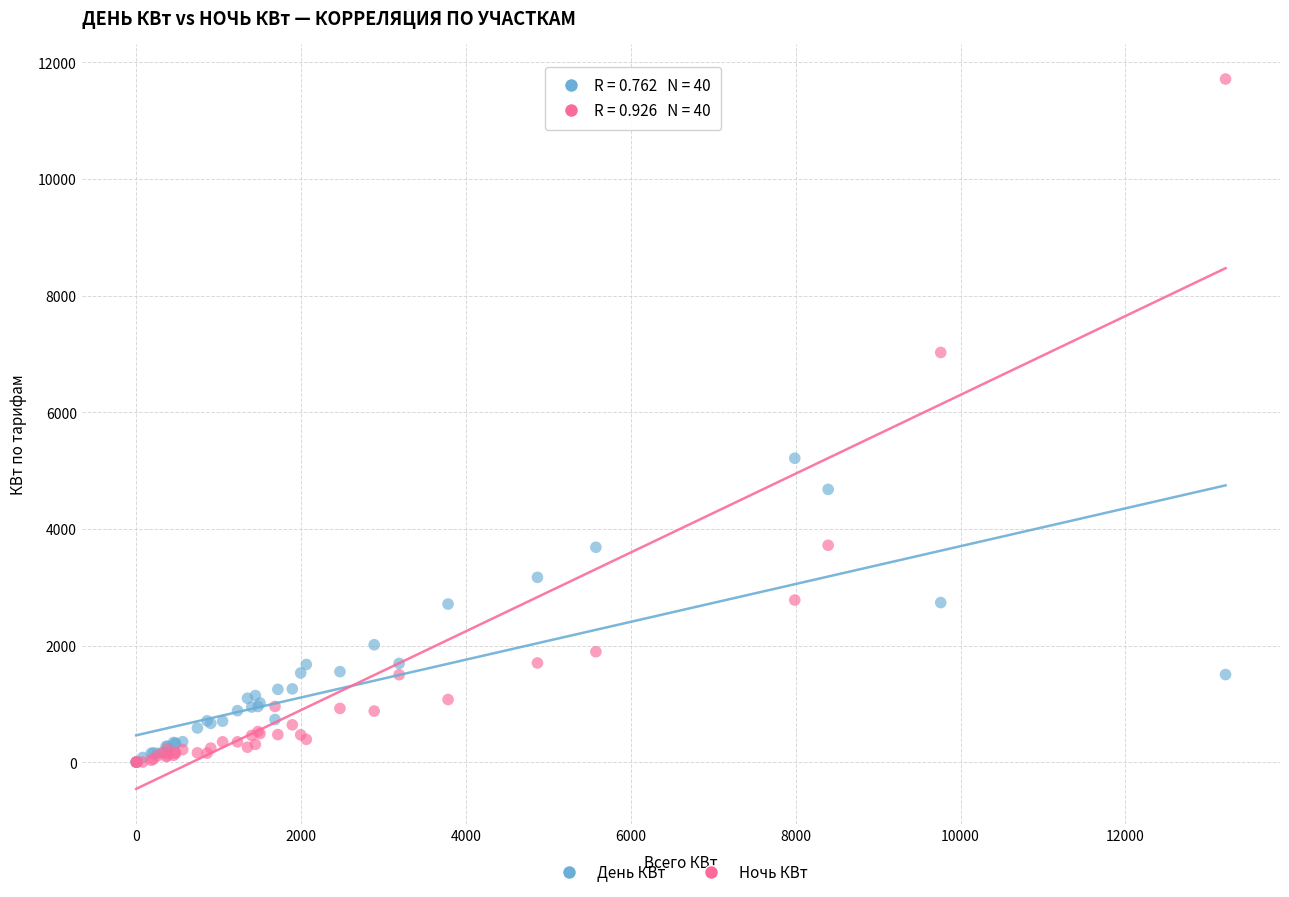

Across all series, what Y value is closest to 5856?

5210.9